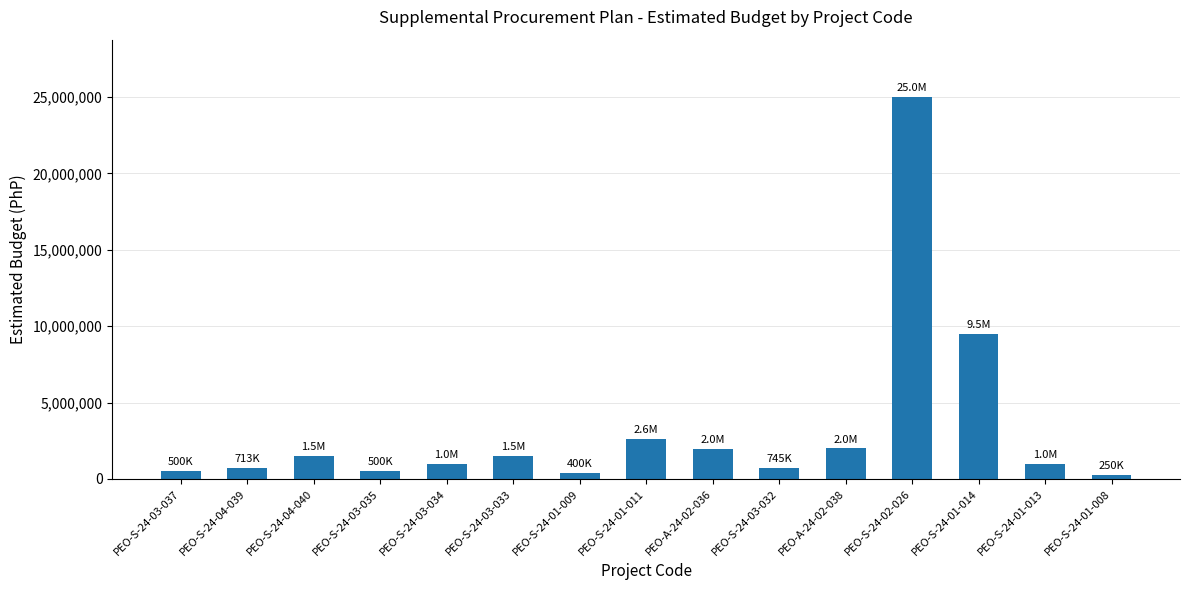

What position from the left is PEO-S-24-01-014?

13